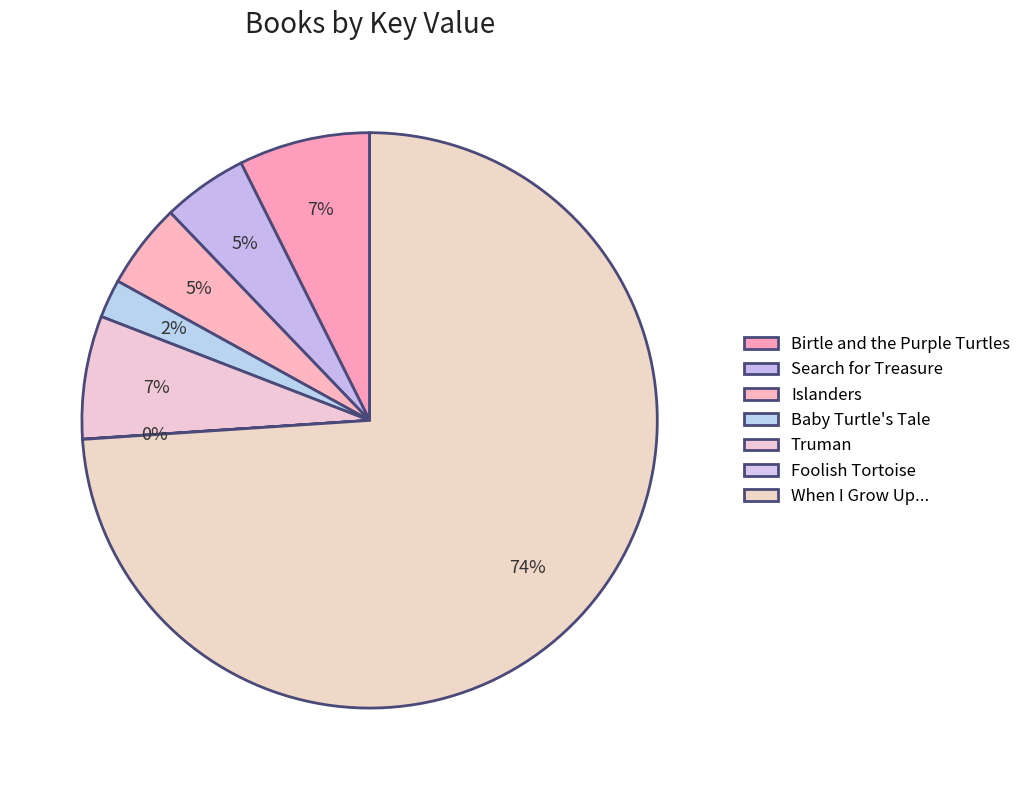

What is the change in value from Birtle and the Purple Turtles to Truman?

-13151667